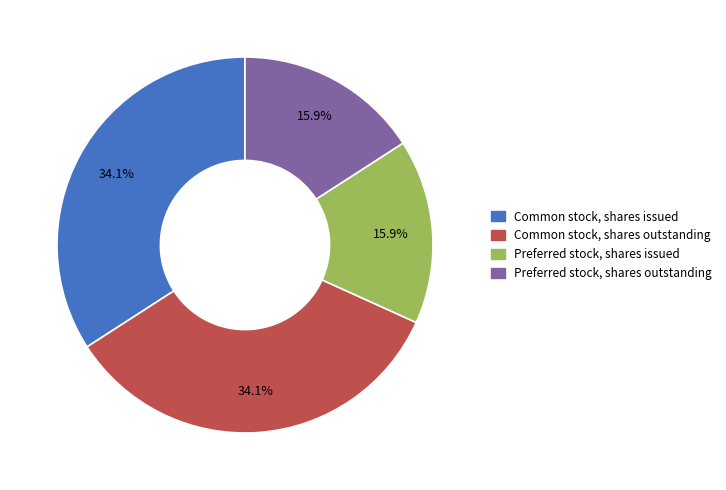

What percentage is the Preferred stock, shares issued slice, to the nearest percent?

16%